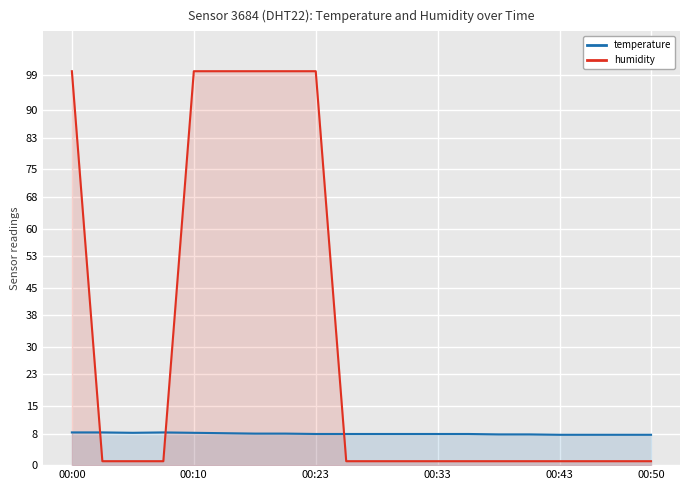

Reading left to right, what are all the values shown in this chart?

temperature: 8.3	8.3	8.2	8.3	8.2	8.1	8.0	8.0	7.9	7.9	7.9	7.9	7.9	7.9	7.8	7.8	7.7	7.7	7.7	7.7
humidity: 99.9	1.0	1.0	1.0	99.9	99.9	99.9	99.9	99.9	1.0	1.0	1.0	1.0	1.0	1.0	1.0	1.0	1.0	1.0	1.0